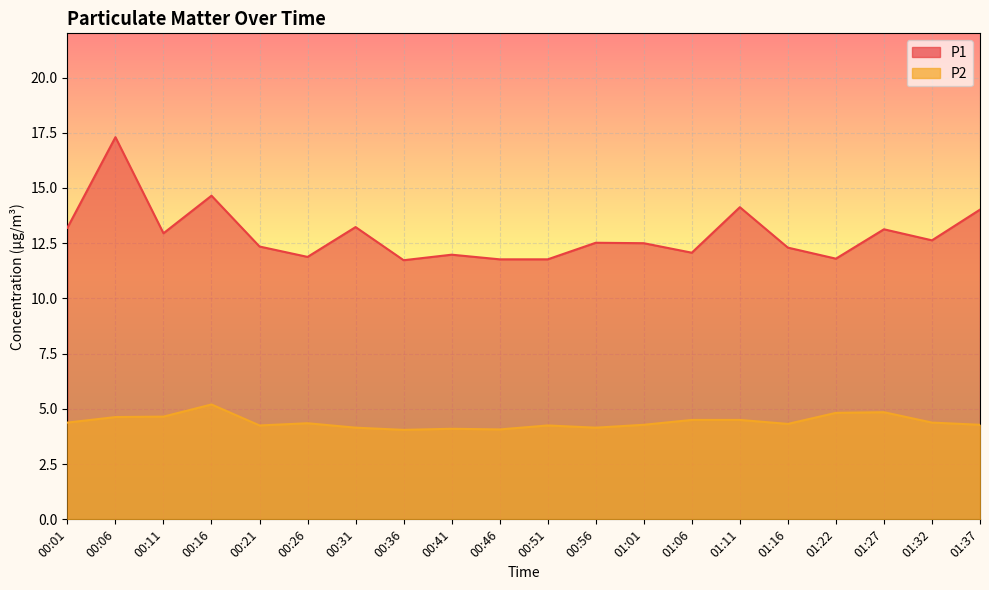

Reading left to right, list all the values displayed in this chart.

P1: 13.2	17.3	12.9	14.7	12.3	11.9	13.2	11.7	12.0	11.8	11.8	12.5	12.5	12.1	14.1	12.3	11.8	13.1	12.6	14.0
P2: 4.4	4.6	4.7	5.2	4.2	4.3	4.2	4.0	4.1	4.1	4.2	4.2	4.3	4.5	4.5	4.3	4.8	4.8	4.4	4.3